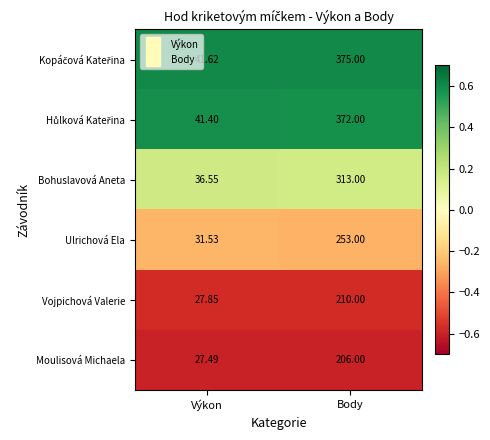

At which category is the sum across all series the highest?

Body